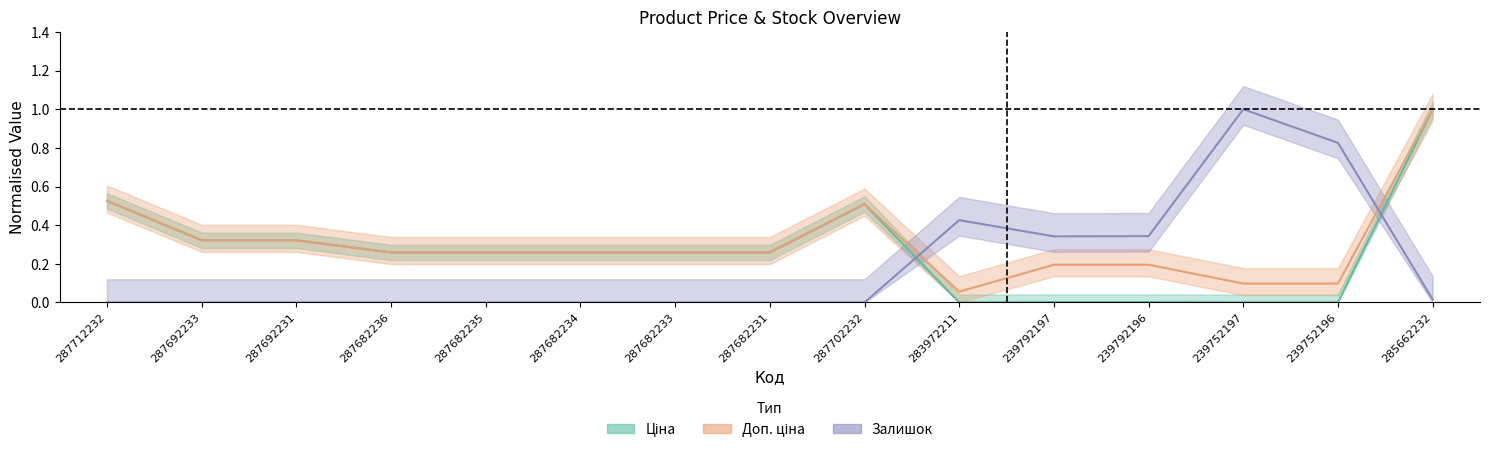

True or false: Ціна has a value of 0.3 at 287682233.

True